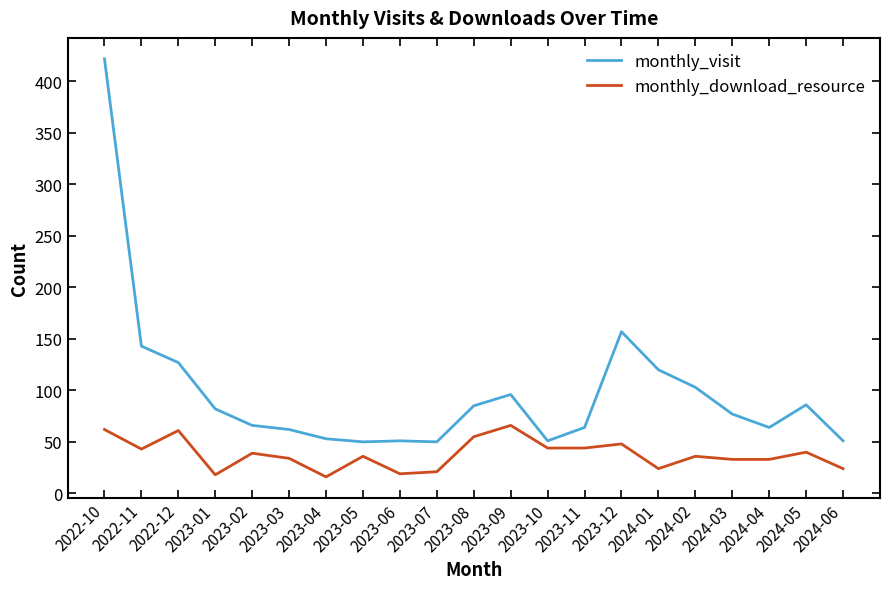

Rank the series at 2023-07 from lowest to highest value.

monthly_download_resource, monthly_visit